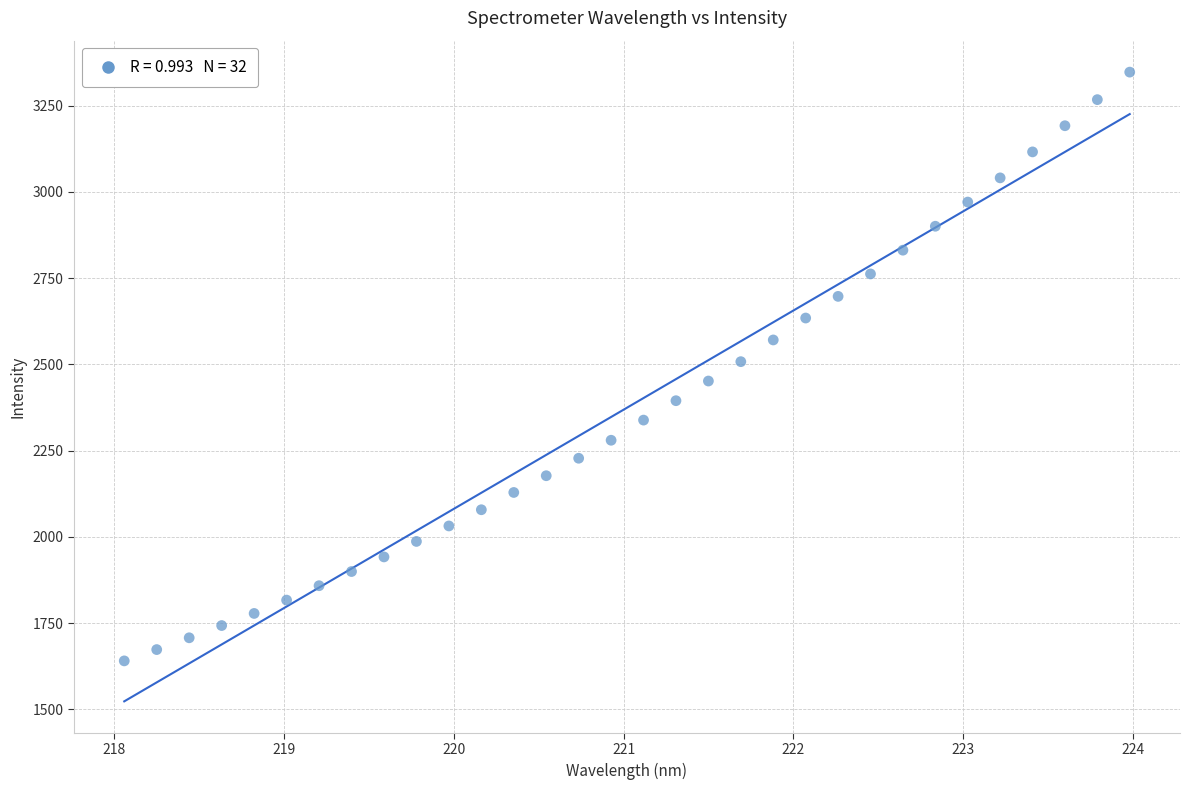

What is the range of Y values (max minus min)?

1706.7